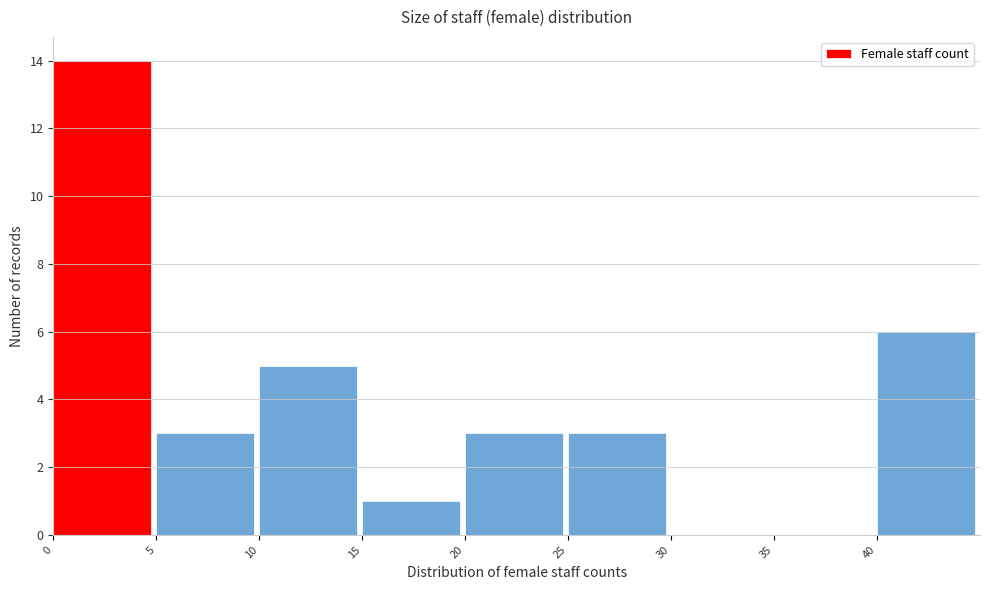

Reading left to right, list every bar in this chart as the range it spans on the x-axis followed by its height. The values are not printed on the chart, so give them approximately, as read against the axis.

0 to 5: 14
5 to 10: 3
10 to 15: 5
15 to 20: 1
20 to 25: 3
25 to 30: 3
30 to 35: 0
35 to 40: 0
40 to 45: 6